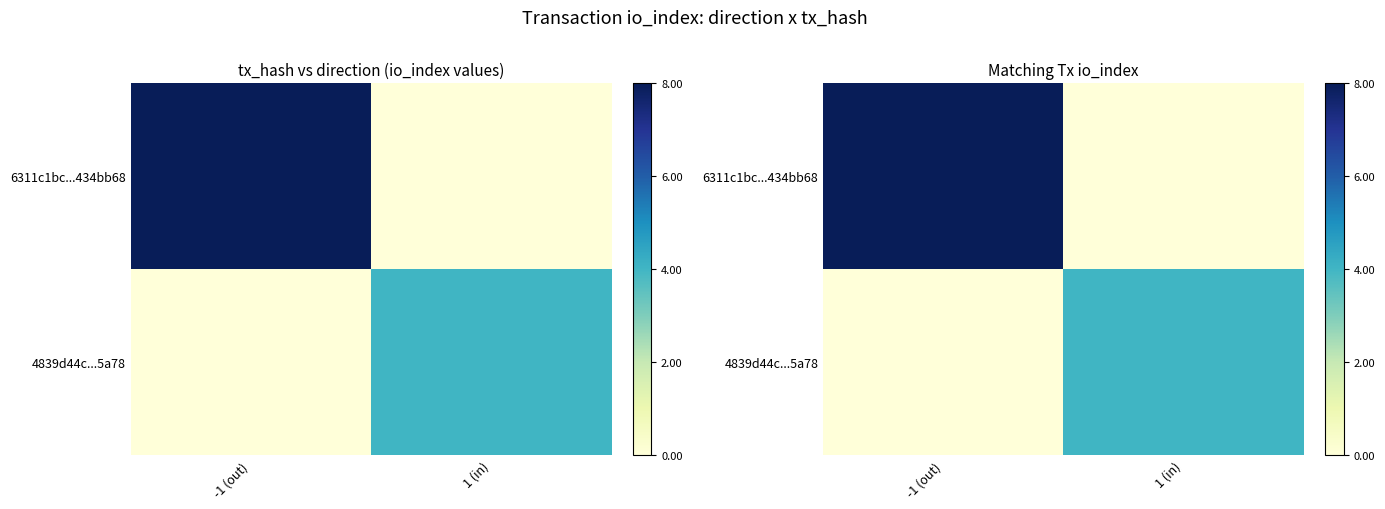

What is the sum of all 4839d44c...5a78 values?

4